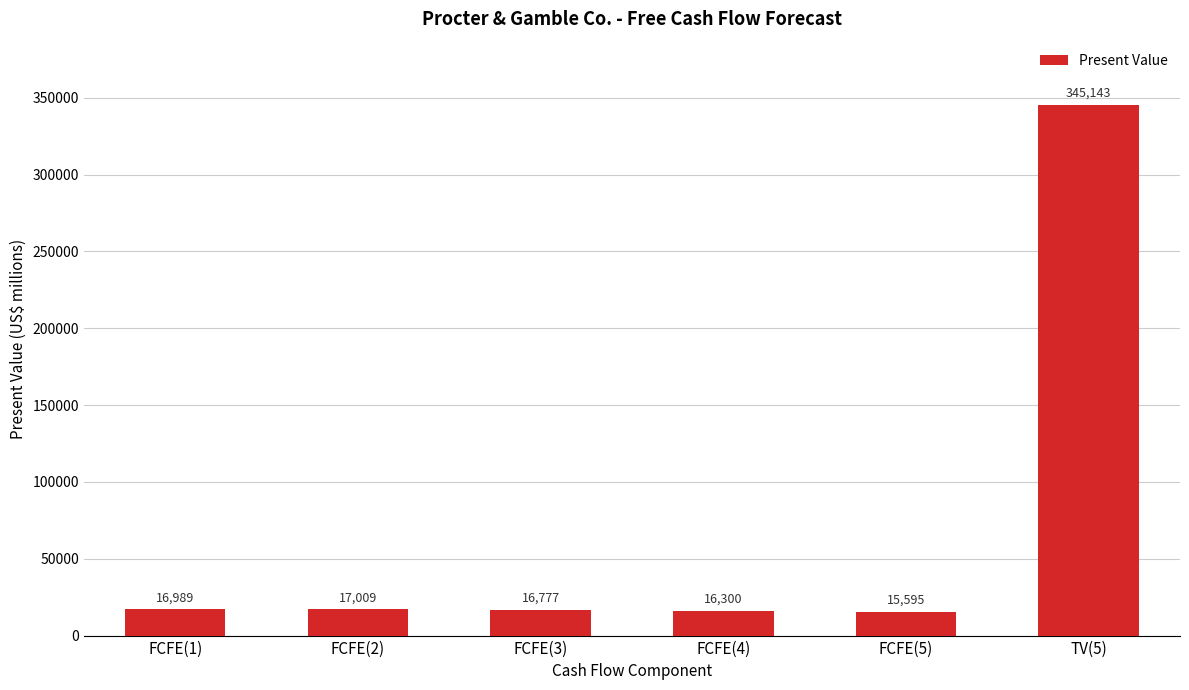

The value at FCFE(1) is 16989. True or false?

True